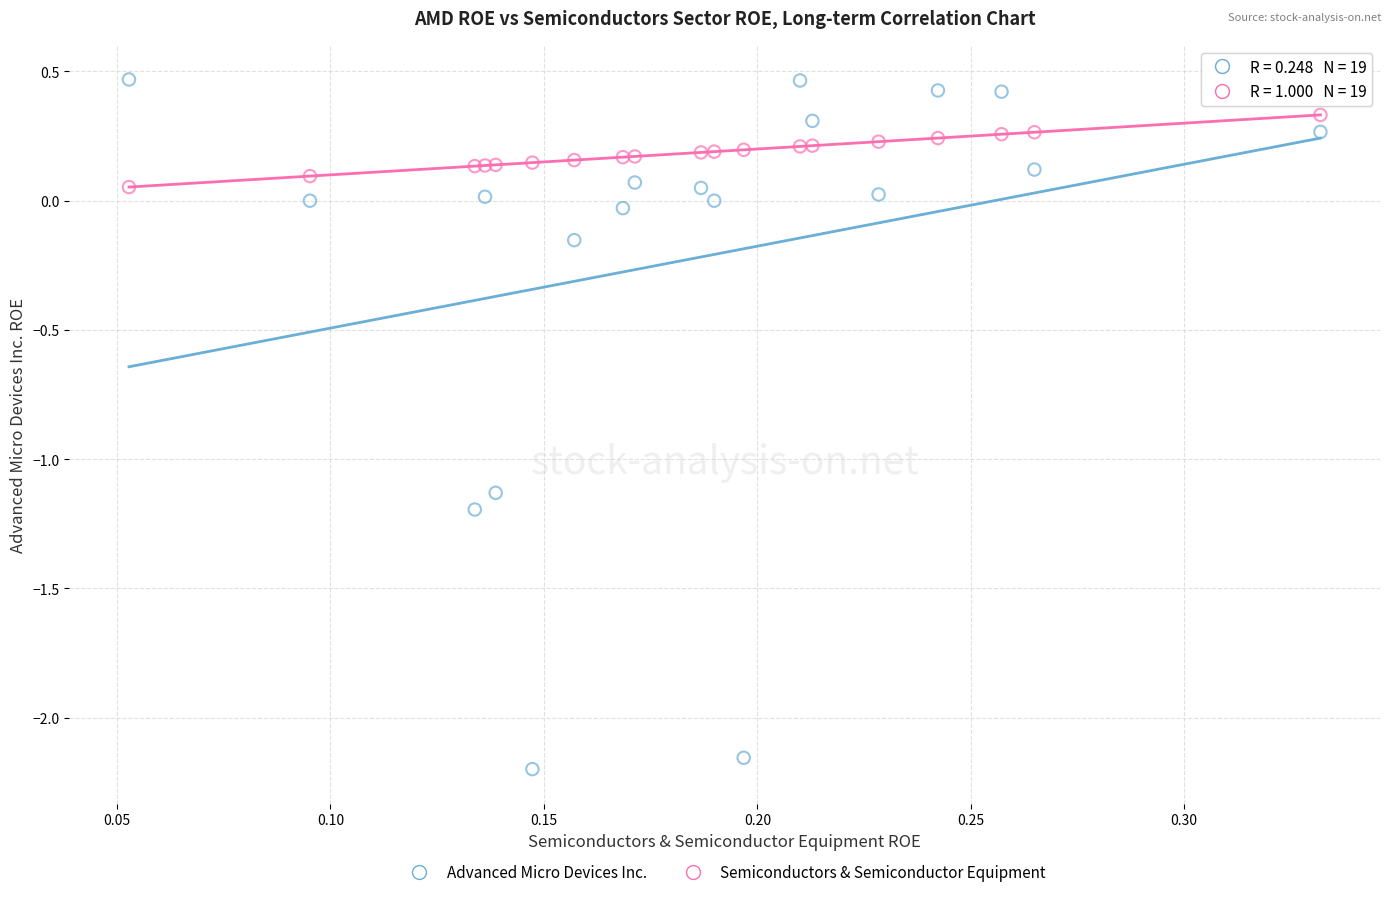

Which series contains the highest Y value?

Advanced Micro Devices Inc.